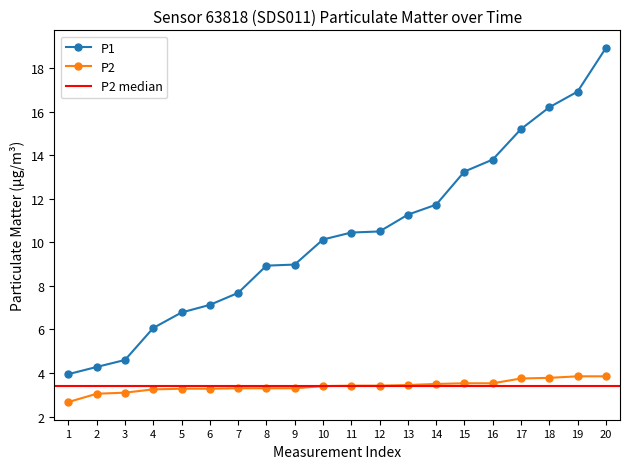

At how many categories does at least one series exceed 14?

4